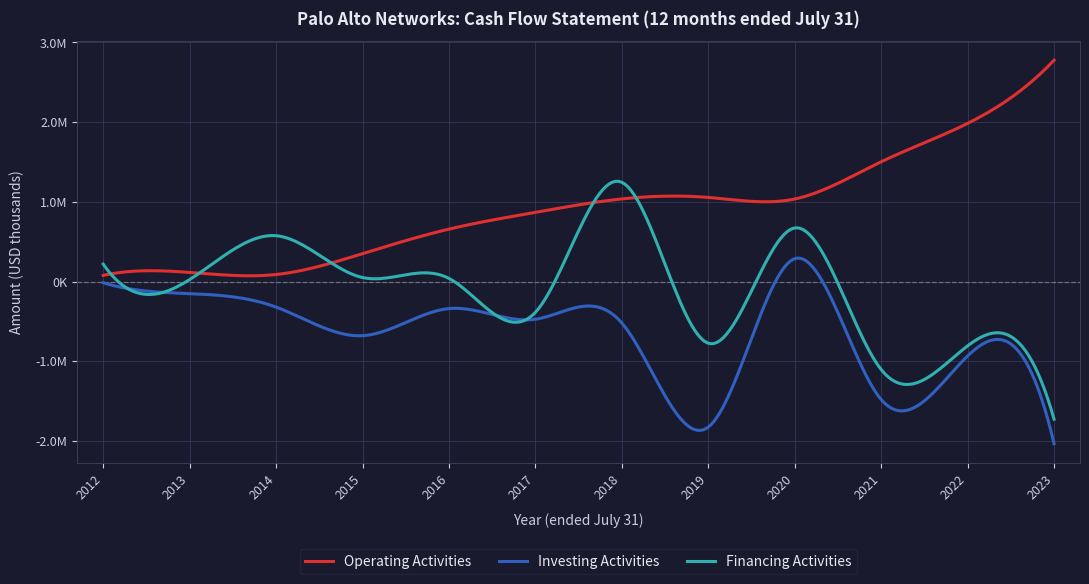

At which category does Financing Activities reach its first local peak?

2014